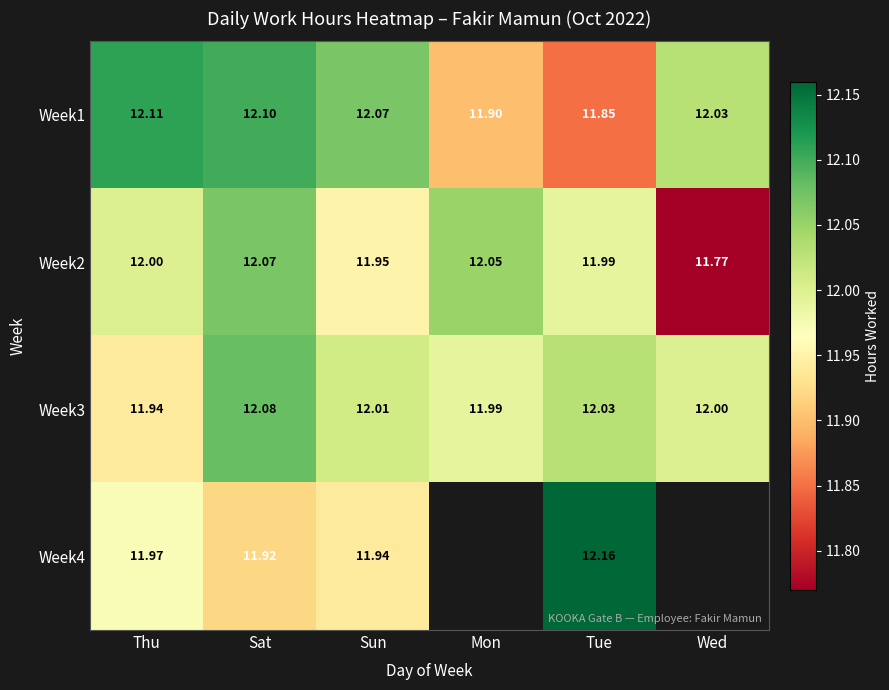

The Week2 series shows 12.0 at Thu. True or false?

True